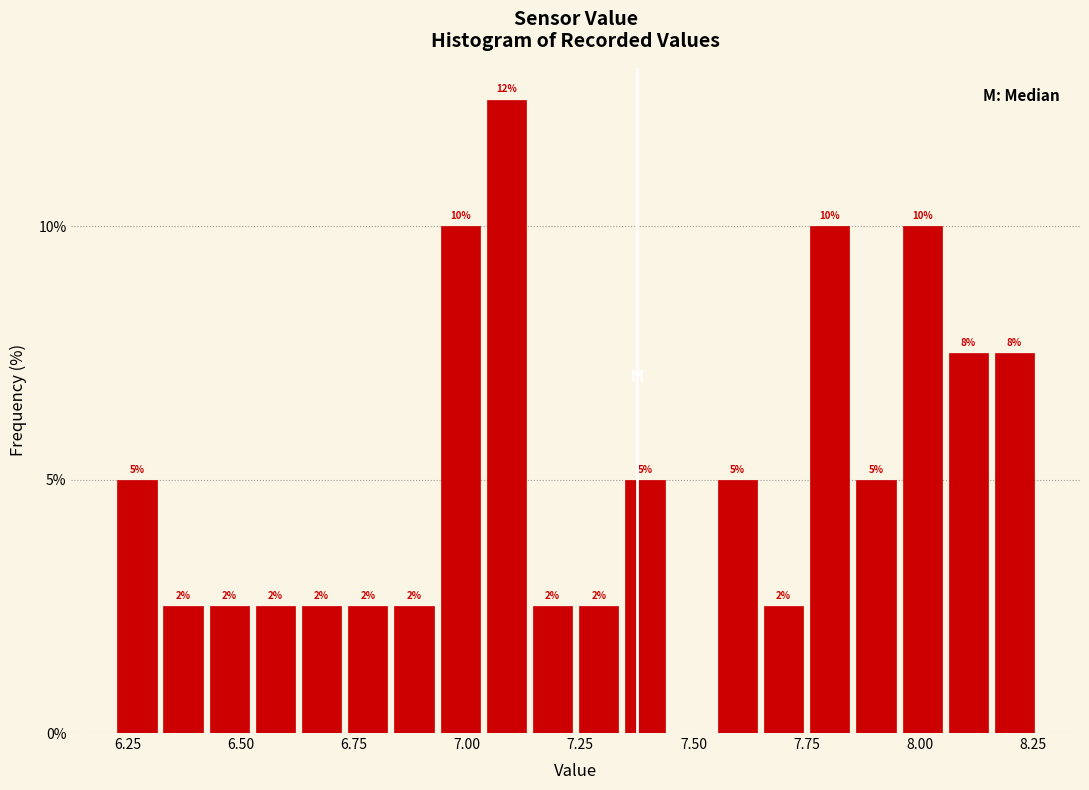

Around what value on the x-axis is the tallest bar? Give the approximate position of its centre, as read against the axis.

7.10